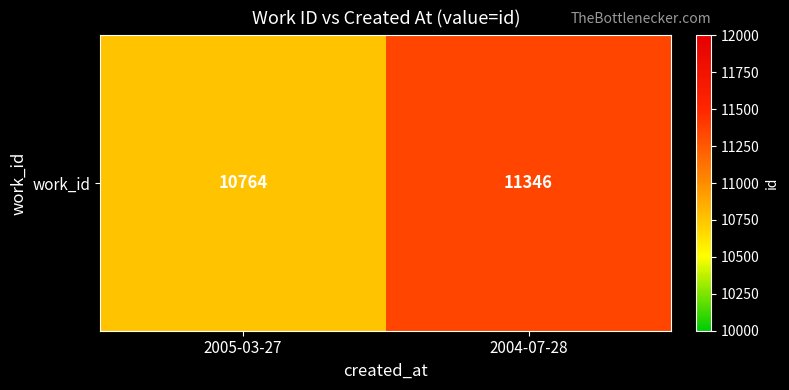

Reading left to right, what are all the values shown in this chart?

2005-03-27=10764	2004-07-28=11346